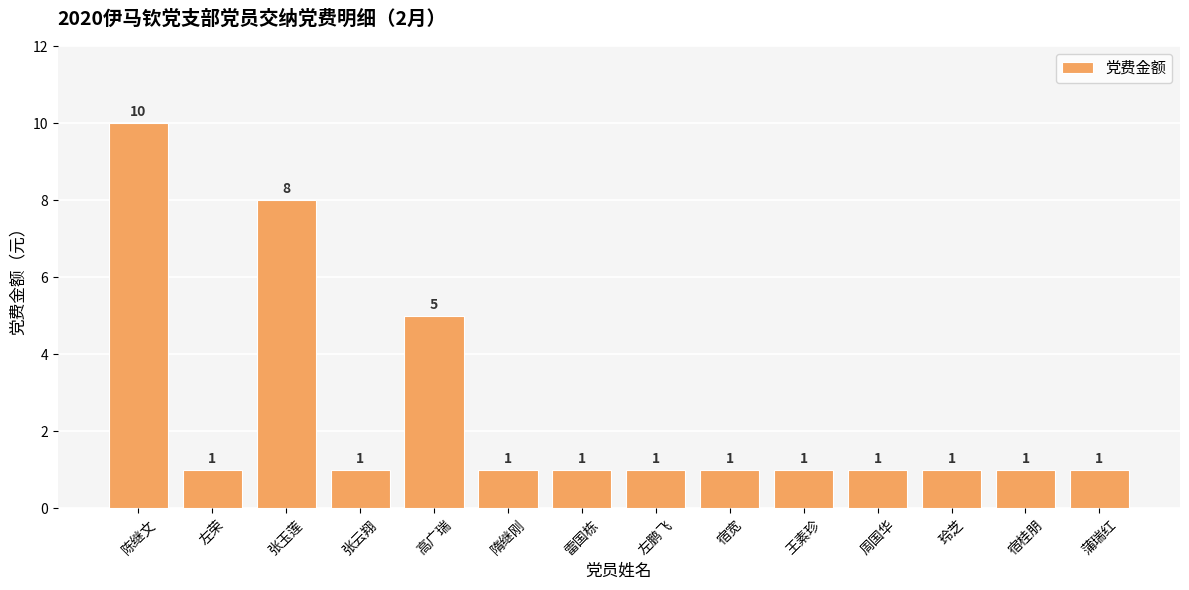

At which label is the value closest to 5?

高广瑞